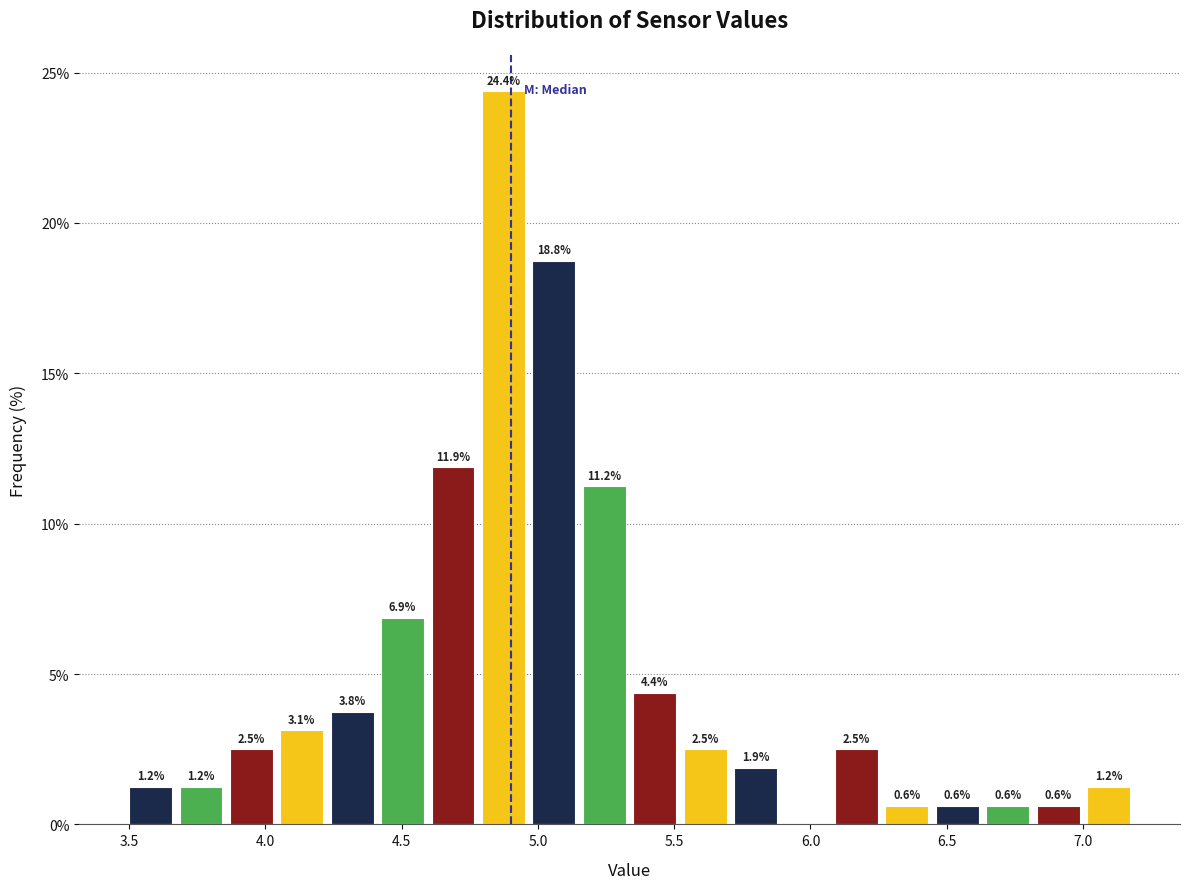

Around what value on the x-axis is the tallest bar? Give the approximate position of its centre, as read against the axis.

4.85